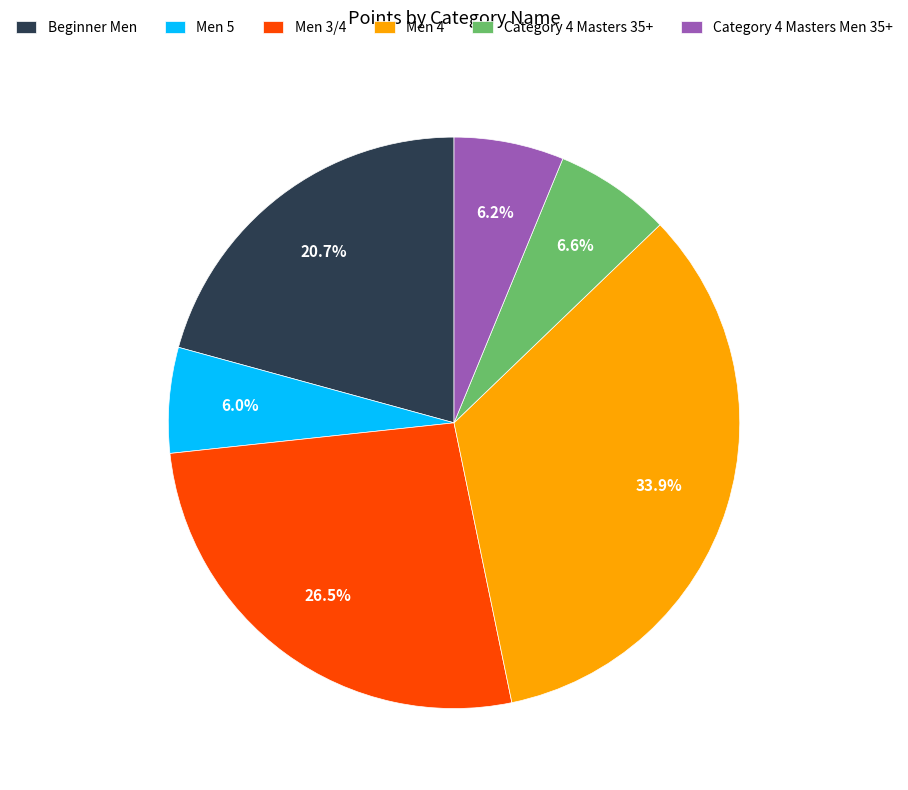

What percentage do Category 4 Masters 35+ and Category 4 Masters Men 35+ together represent?

12.8%